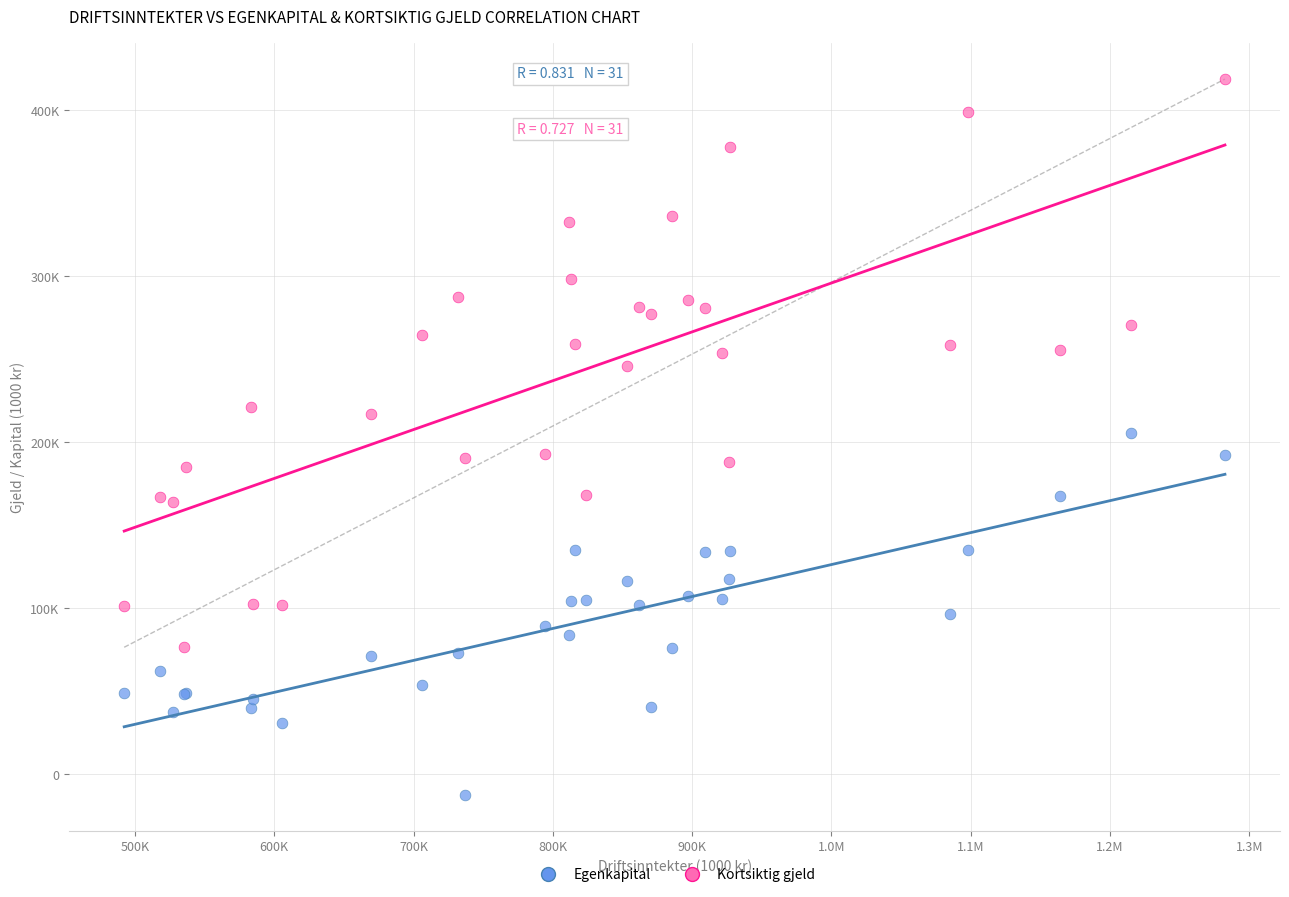

Which series contains the highest Y value?

Kortsiktig gjeld